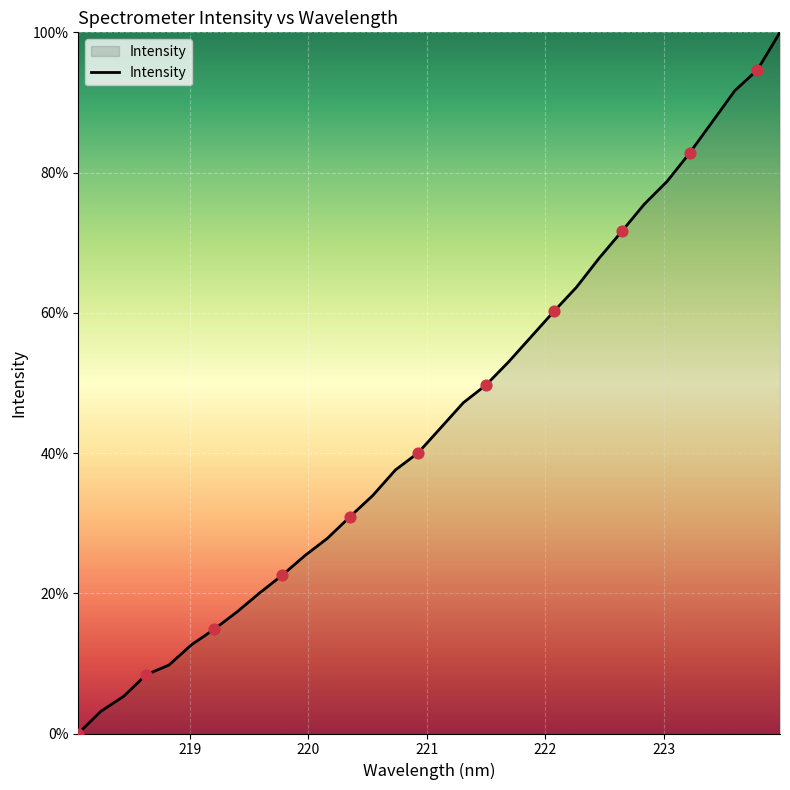

What is the maximum value shown in the chart?

100.0